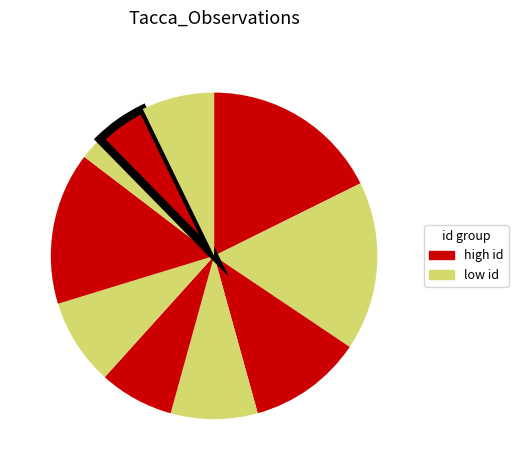

How many segments does this pie chart have?

10